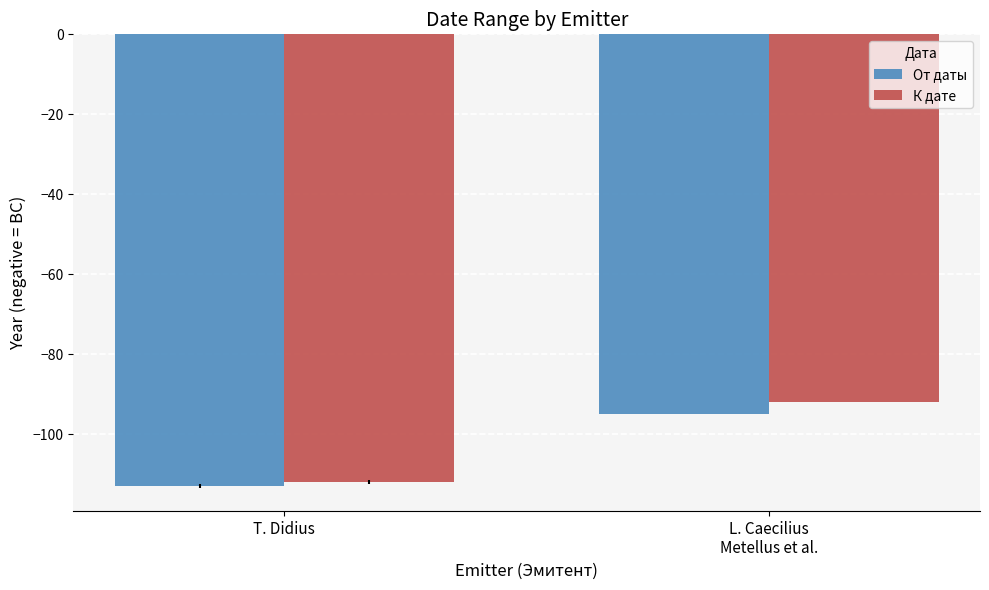

Which series has the largest range (max minus min)?

К дате